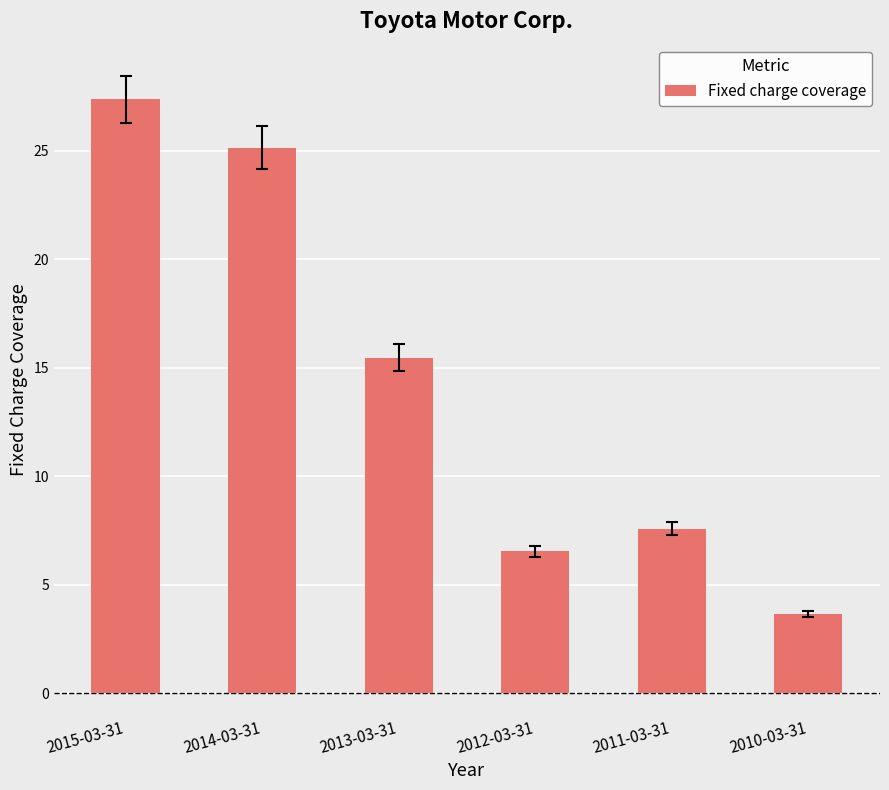

Rank the categories by value from lowest to highest.

2010-03-31, 2012-03-31, 2011-03-31, 2013-03-31, 2014-03-31, 2015-03-31